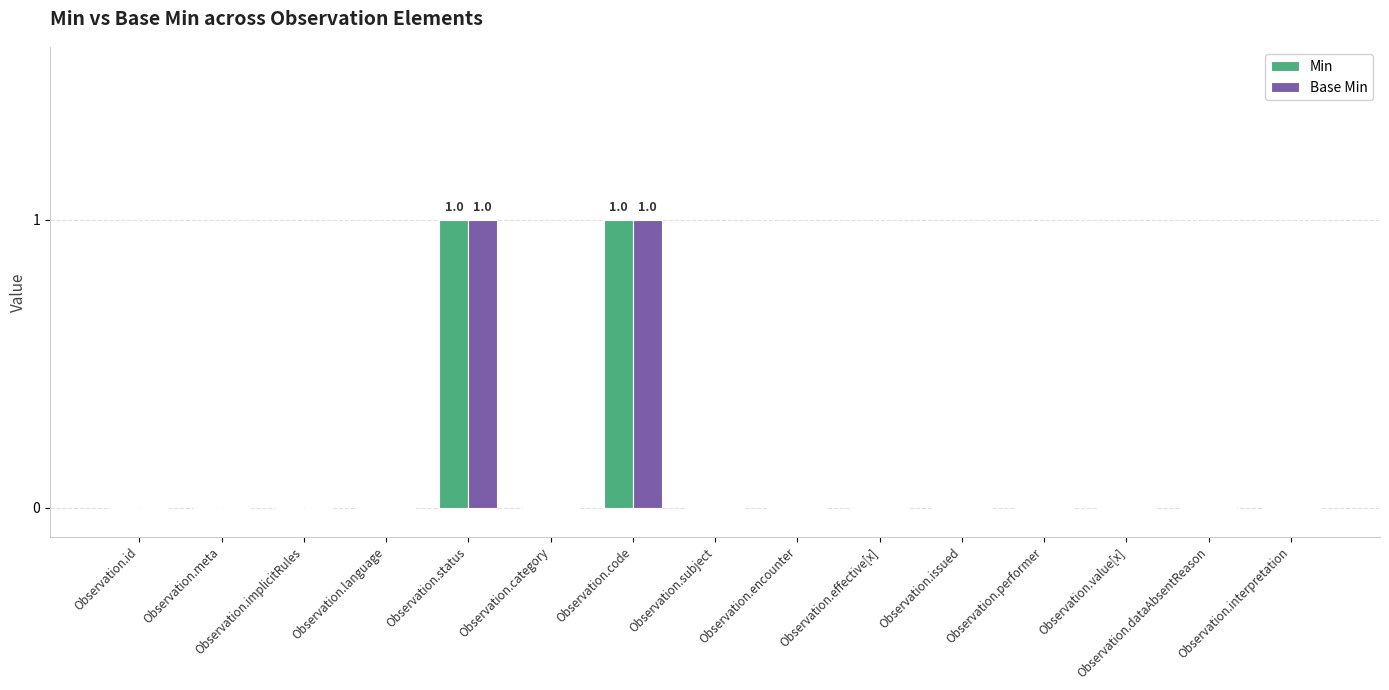

Count the number of data series in this chart.

2